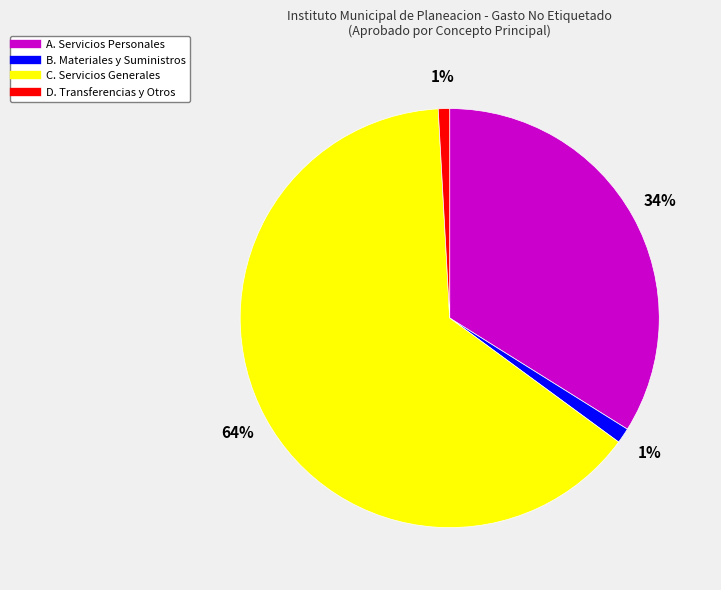

To the nearest percent, what is the combined percentage of D. Transferencias y Otros and A. Servicios Personales?

35%